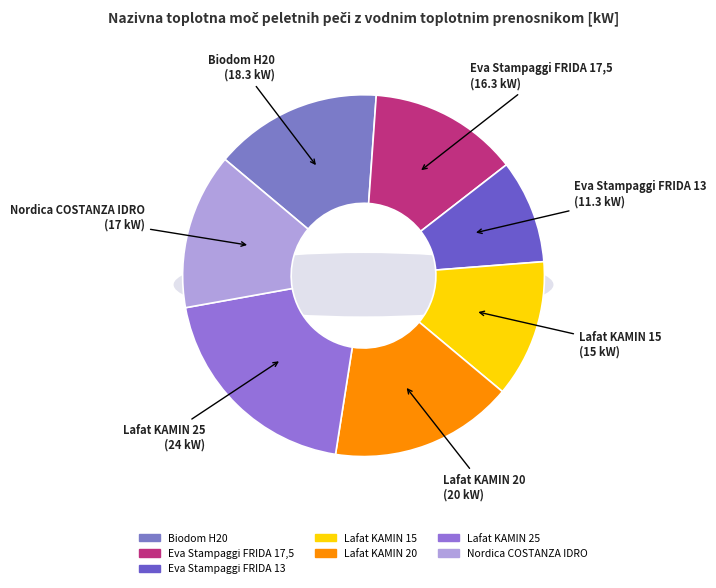

To the nearest percent, what percentage of the pie is Eva Stampaggi FRIDA 17,5?

13%